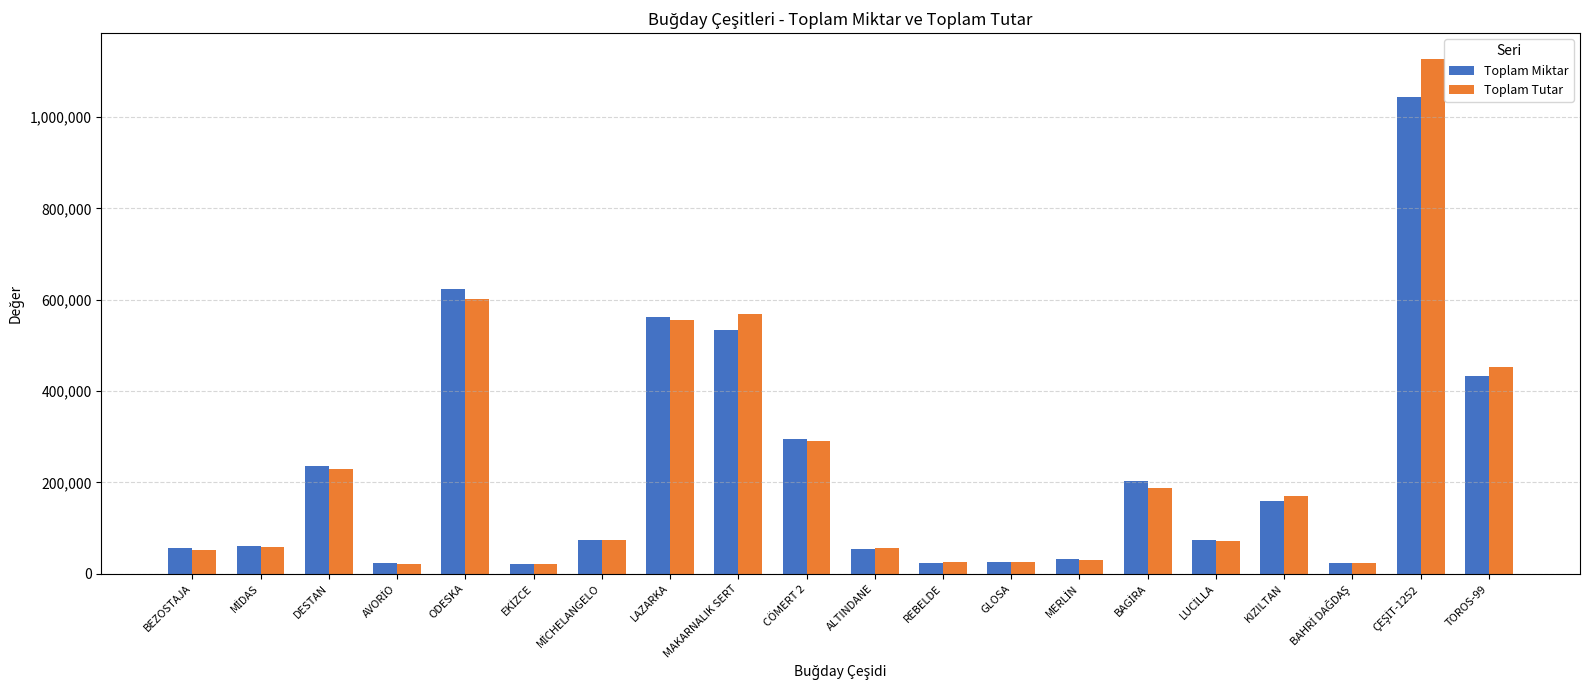

At which label is Toplam Miktar closest to 533500?

MAKARNALIK SERT